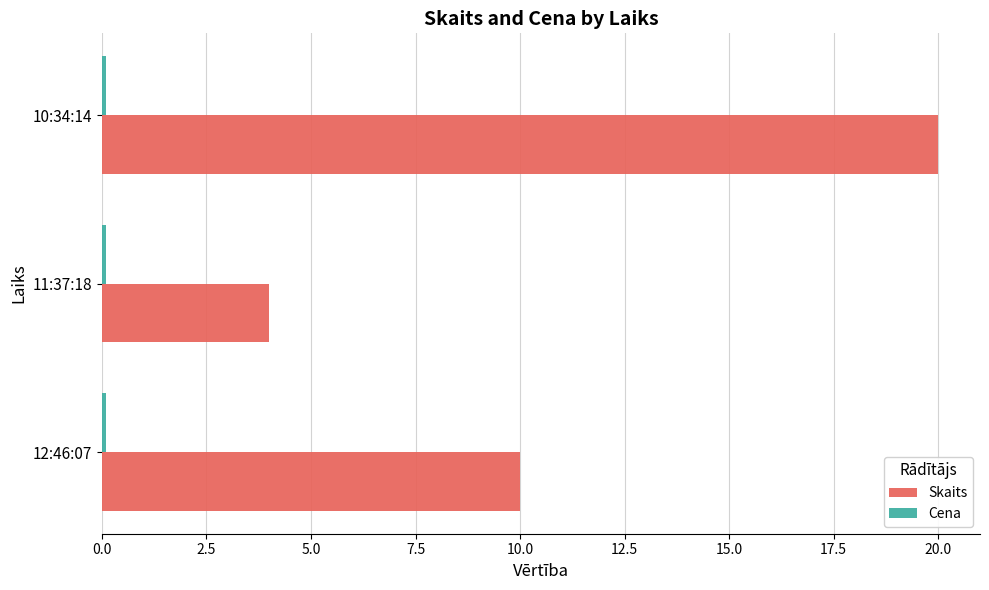

At which label is Skaits closest to 12?

12:46:07